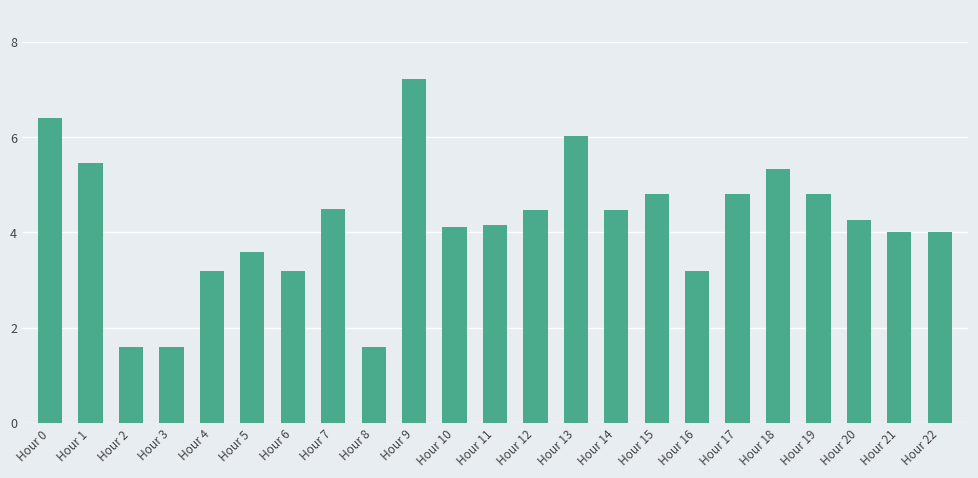

Reading left to right, transcribe all the data shown in this chart.

6.4	5.5	1.6	1.6	3.2	3.6	3.2	4.5	1.6	7.2	4.1	4.2	4.5	6.0	4.5	4.8	3.2	4.8	5.3	4.8	4.3	4.0	4.0